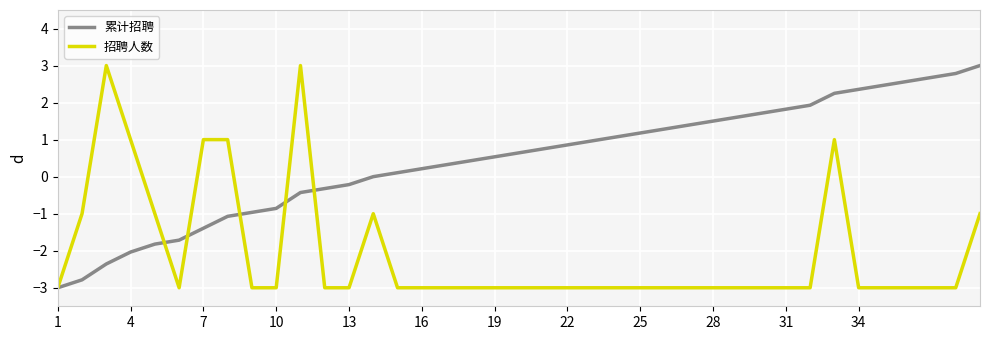

List the series in order of their overall mean, highest first.

累计招聘, 招聘人数